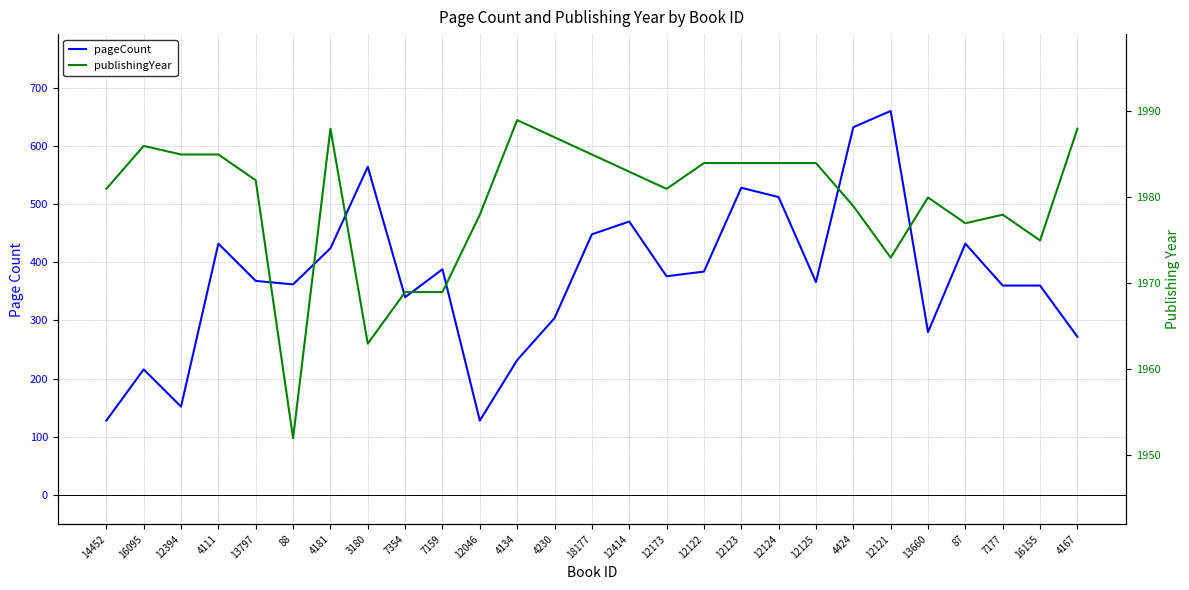

The value of publishingYear at 7354 is 916. True or false?

False